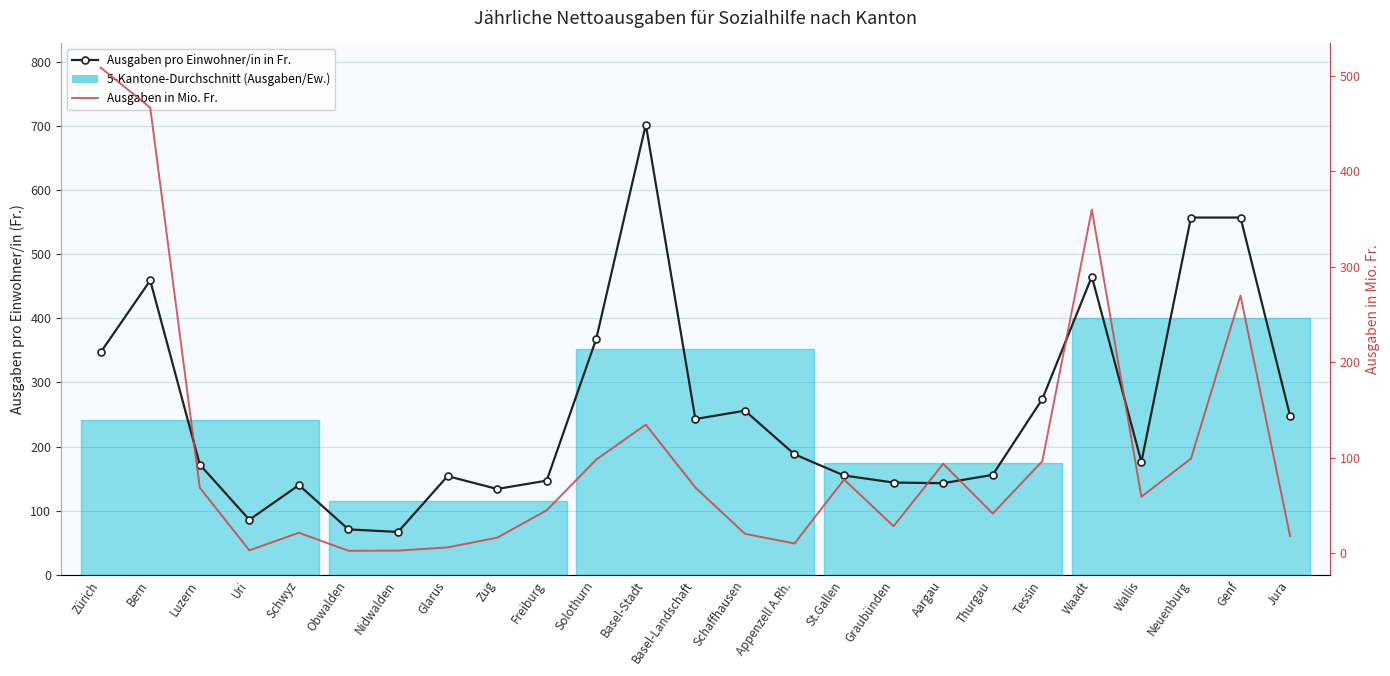

How many data points in Ausgaben in Mio. Fr. are above 59?

13